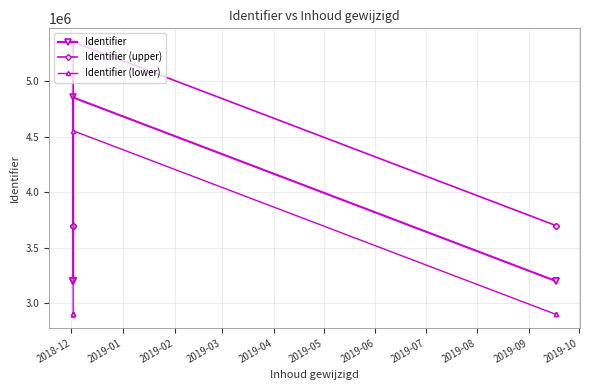

Which series has the largest total across all categories?

Identifier (upper)